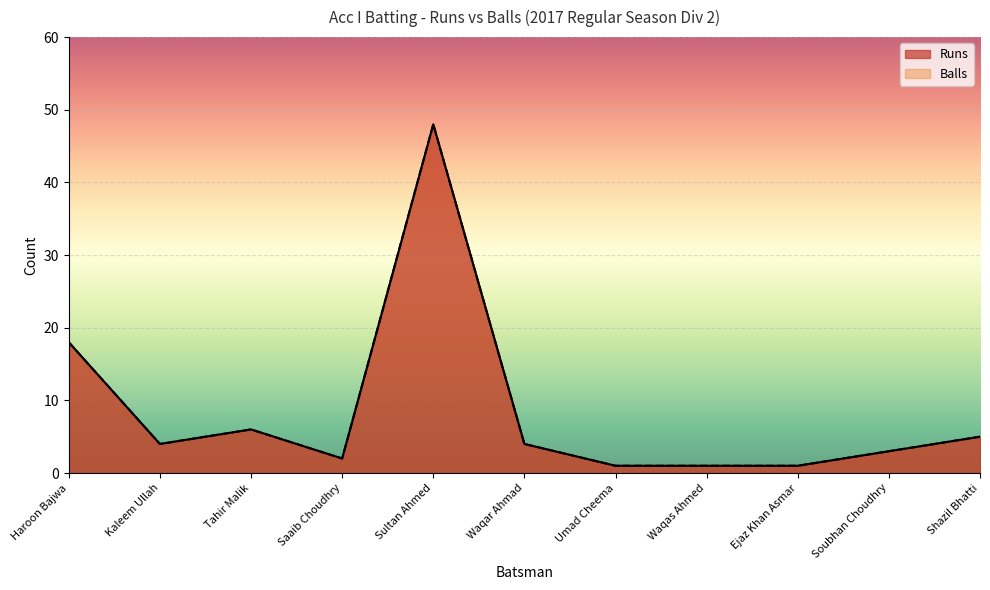

Which has a higher value, Ejaz Khan Asmar or Haroon Bajwa?

Haroon Bajwa